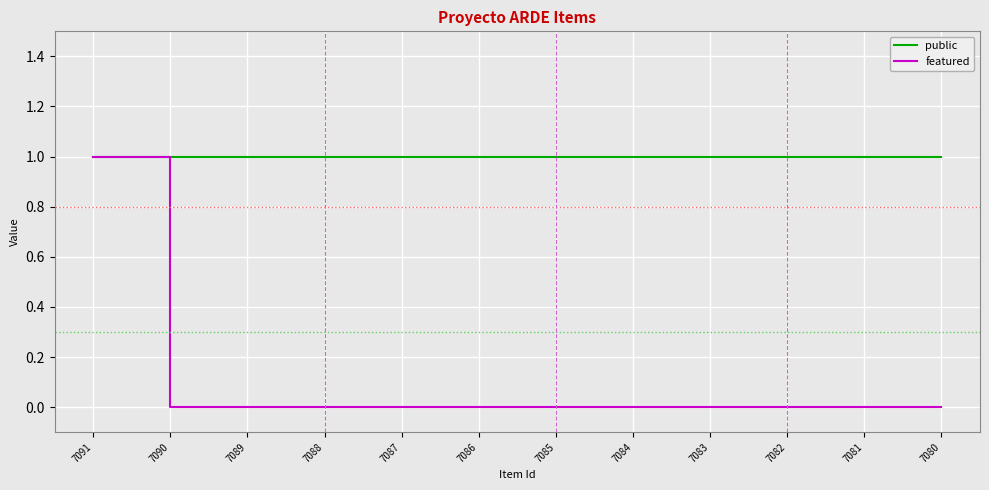

List the series in order of their overall mean, lowest first.

featured, public